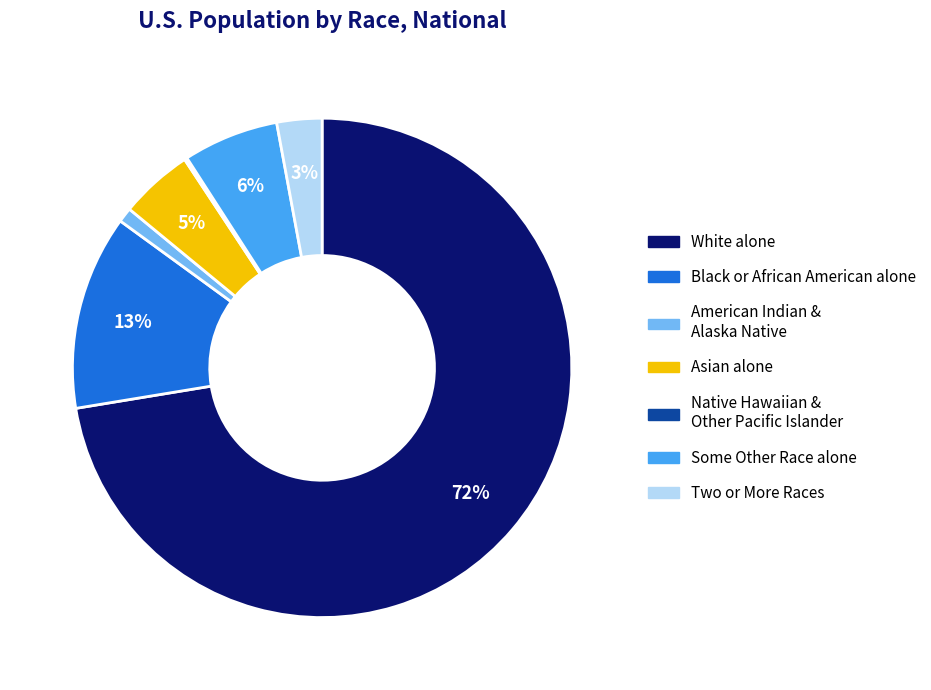

To the nearest percent, what is the average slice percentage?

14%